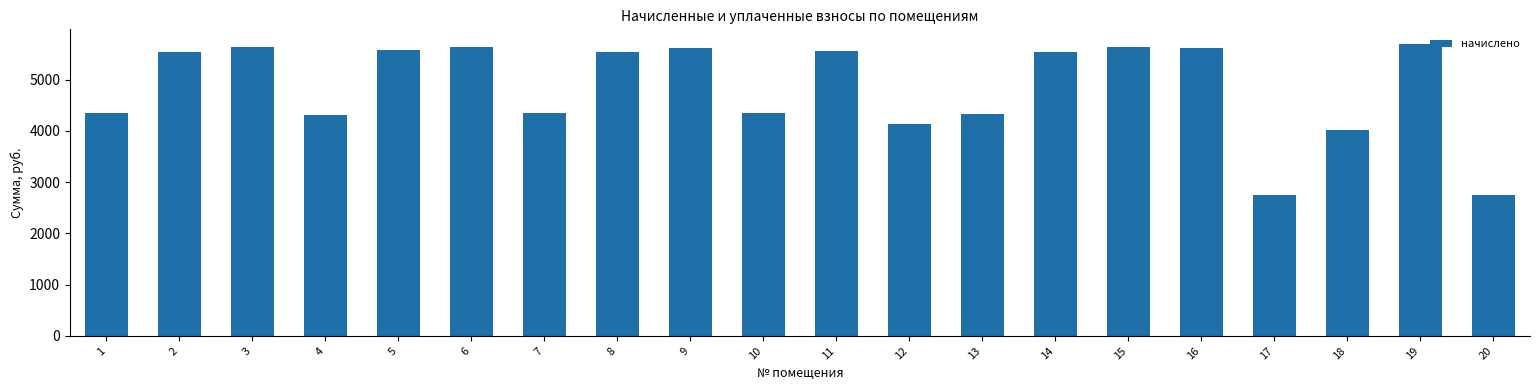

What is the greatest value displayed?

5699.3